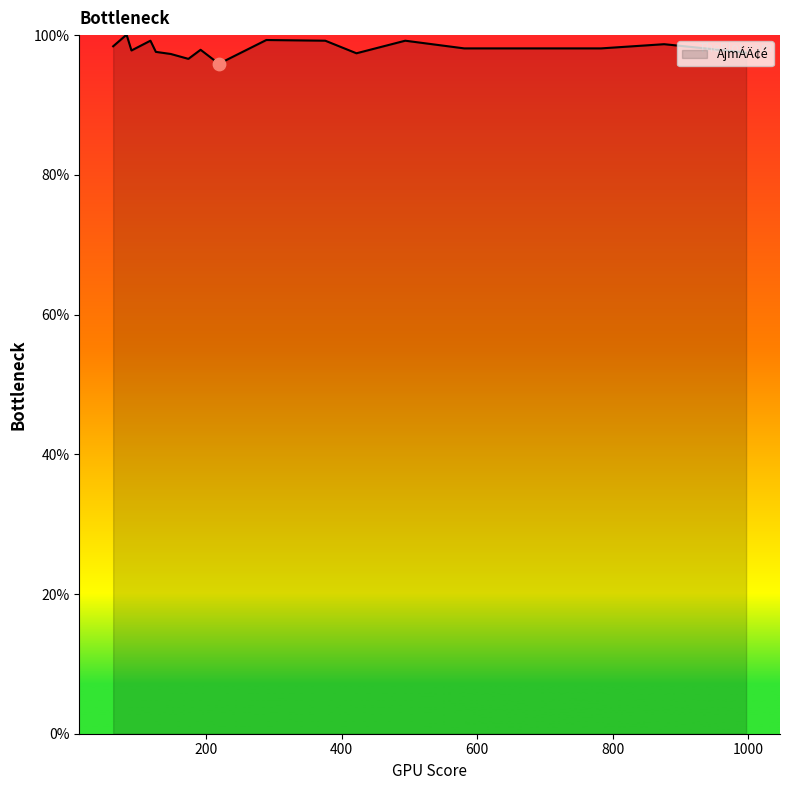

What is the maximum value shown in the chart?

100.0